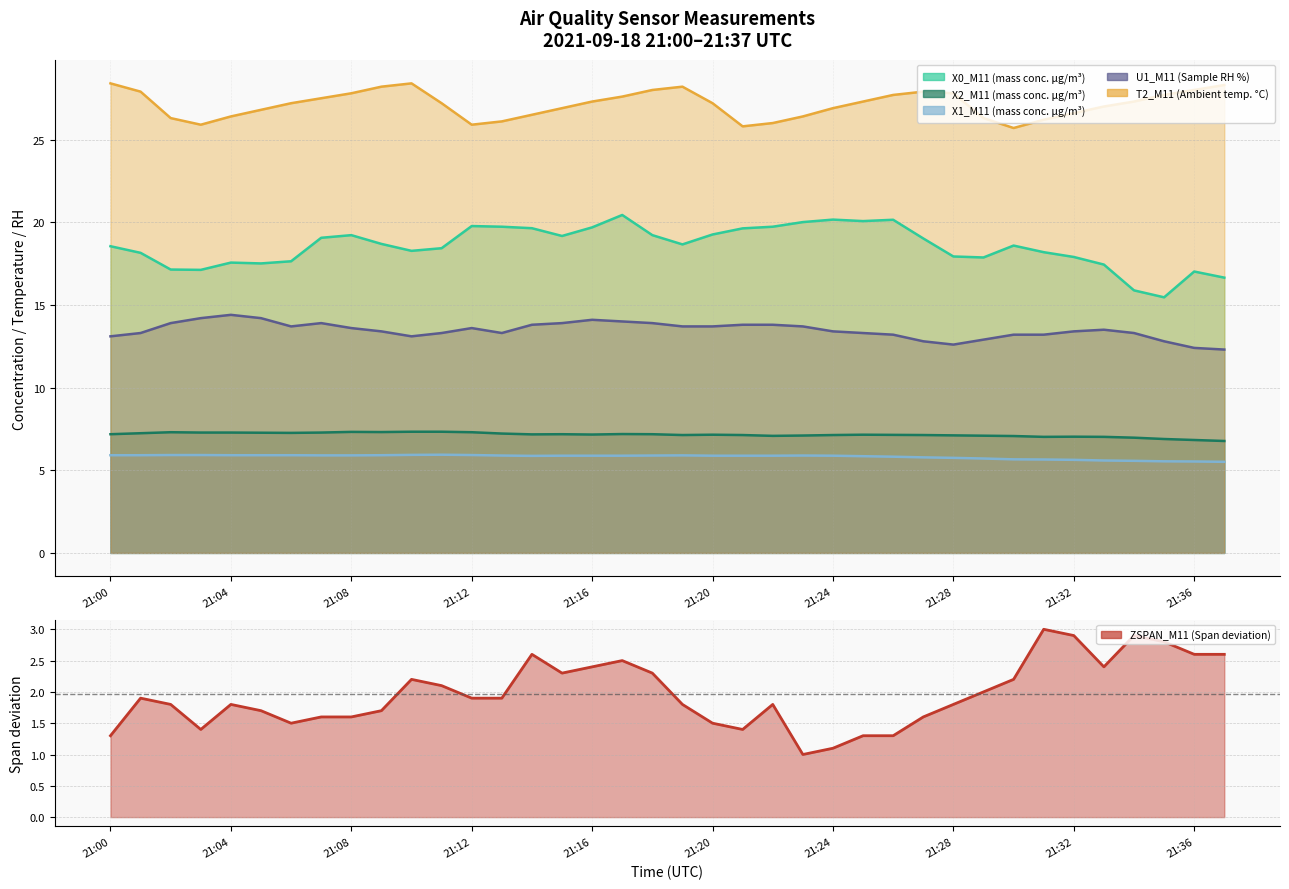

Does the chart display data point markers on the line(s)?

No